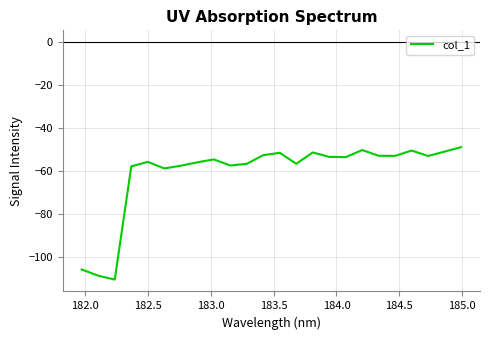

What is the minimum value shown in the chart?

-110.3